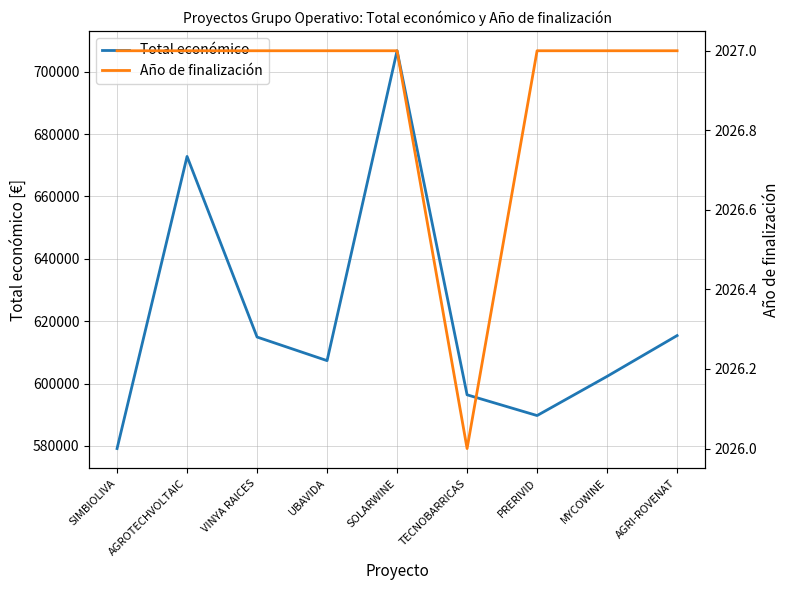

At which label does Total económico reach its peak?

SOLARWINE